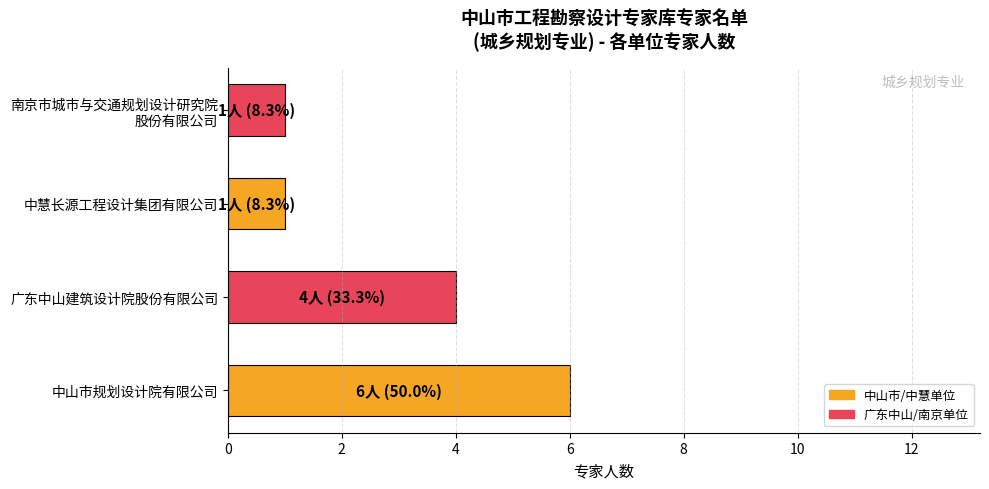

Read the value at 广东中山建筑设计院股份有限公司.

4